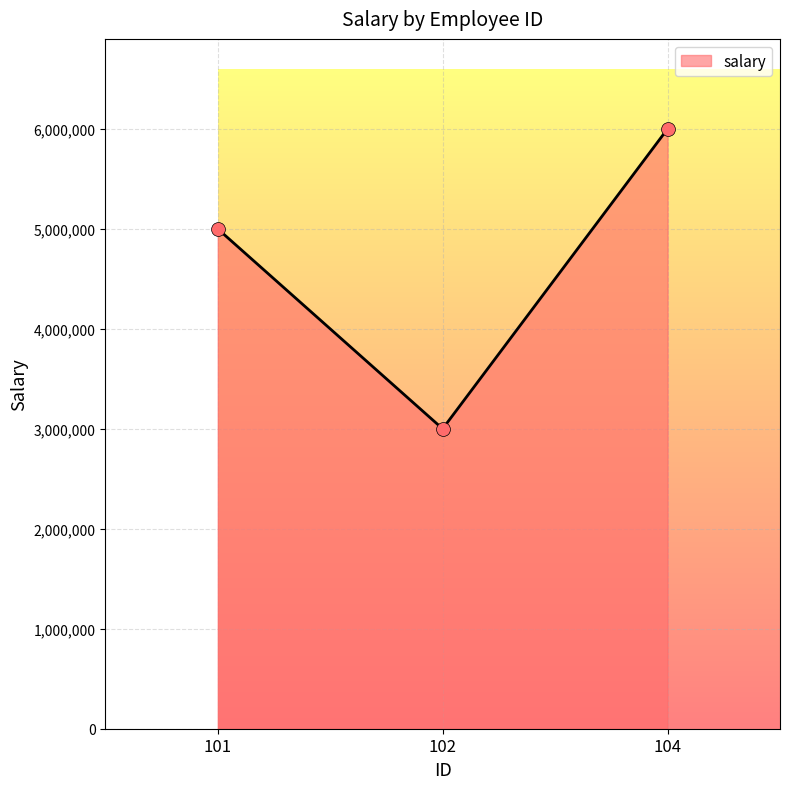

What is the ratio of the value at 104 to the value at 101?

1.2